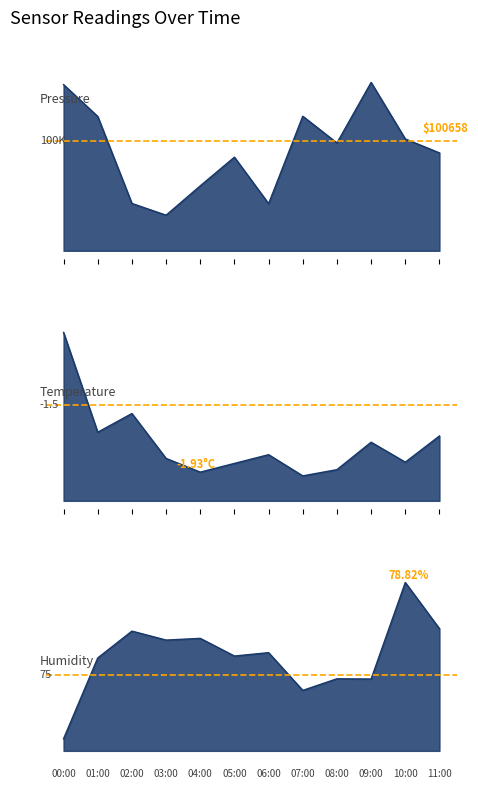

How many interior local valleys does the pressure series have?

3